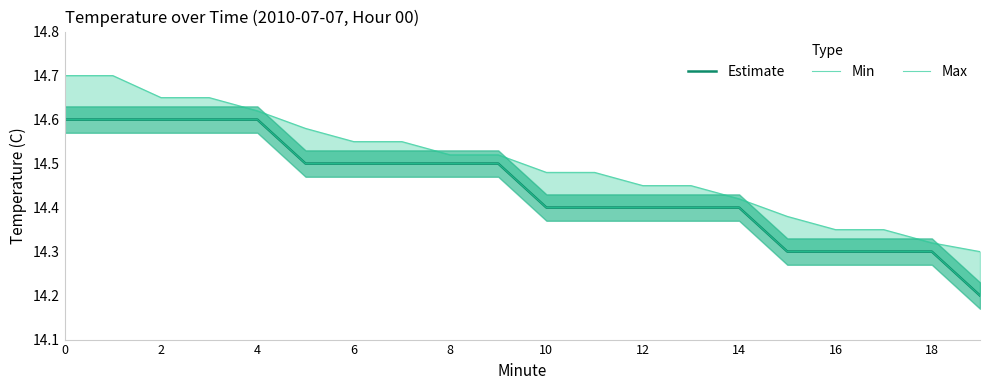

What is the sum of all Min values?

288.9